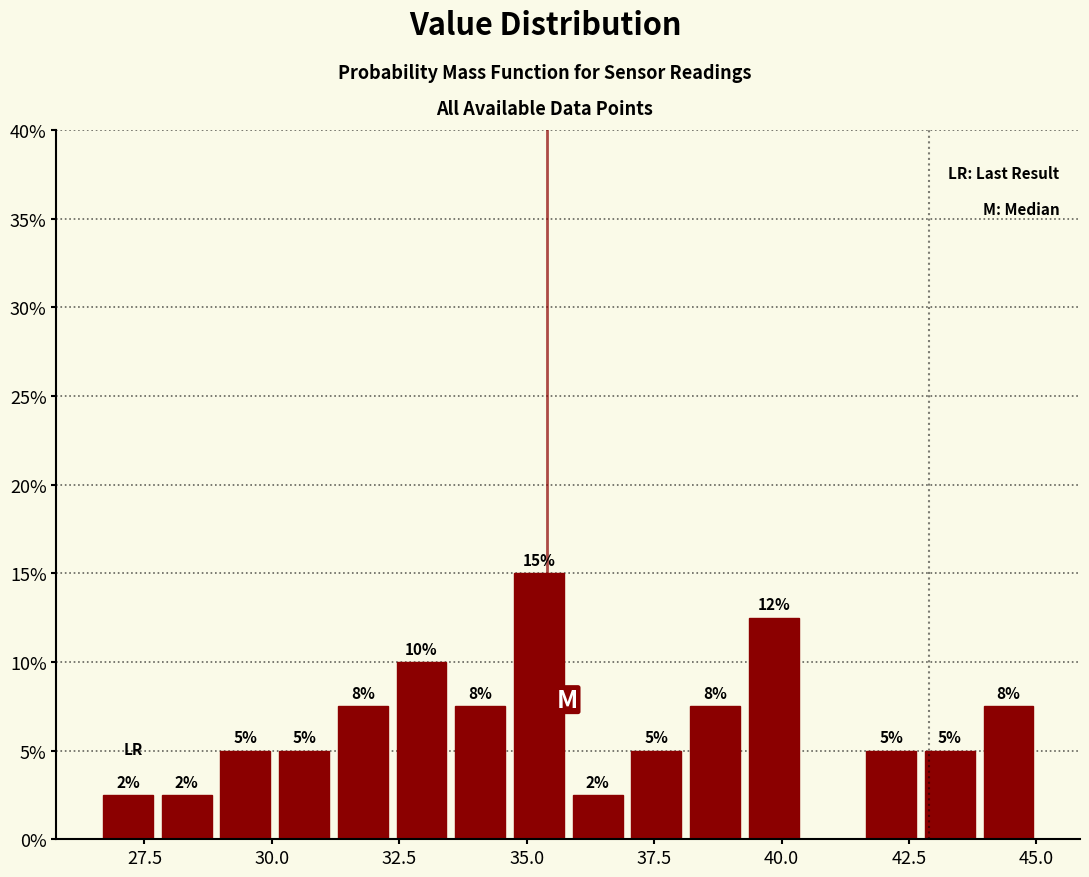

Around what value on the x-axis is the tallest bar? Give the approximate position of its centre, as read against the axis.

35.0